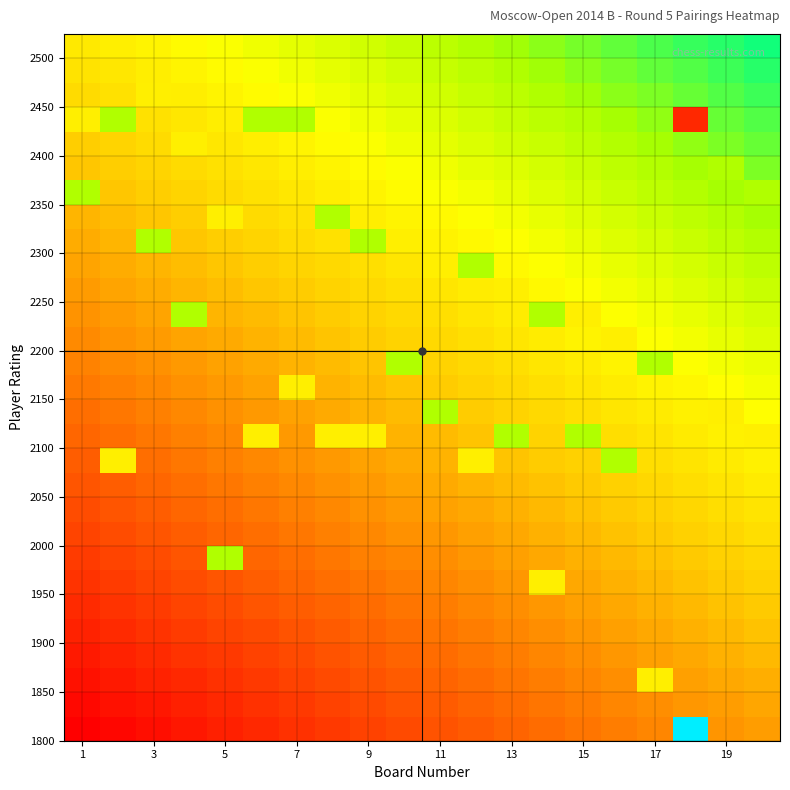

What is the greatest value displayed?

1.3